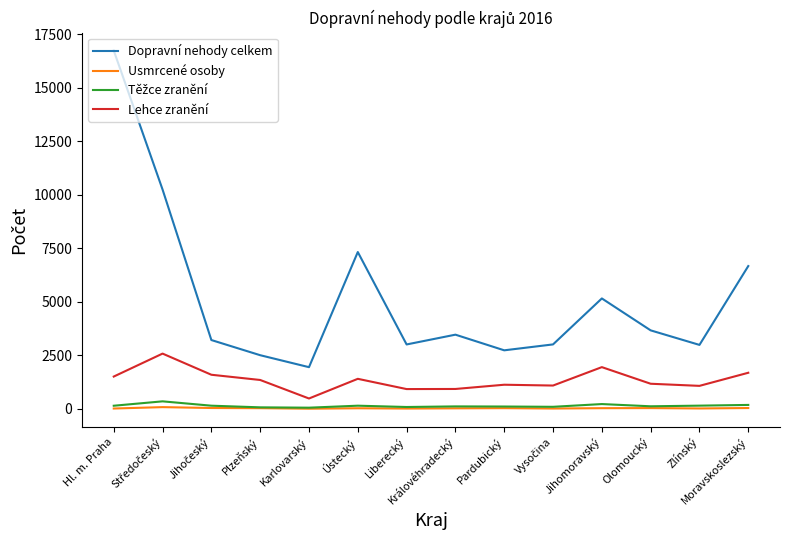

At which category is the sum across all series the highest?

Hl. m. Praha